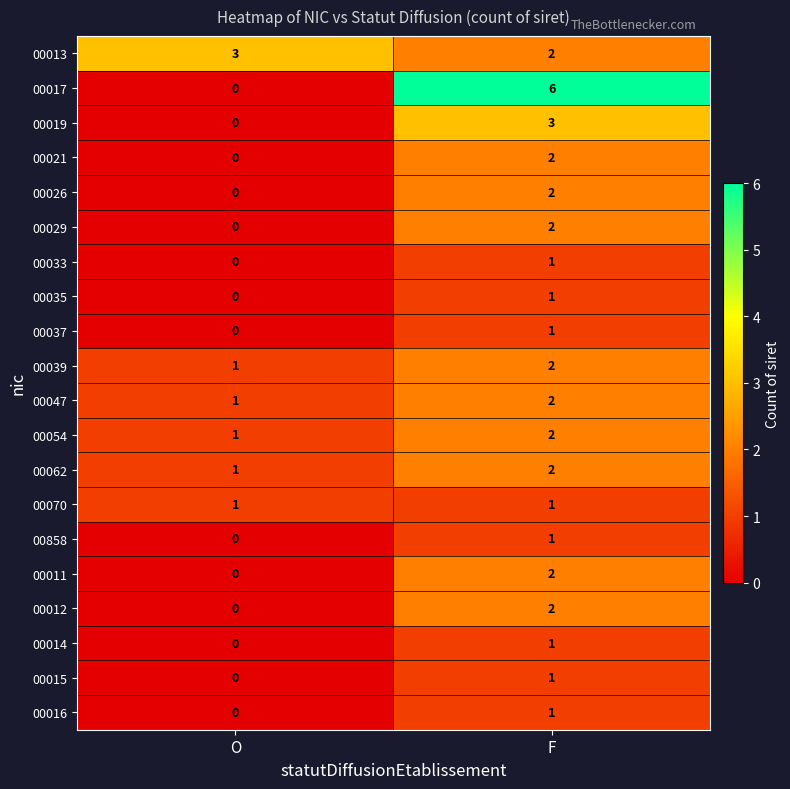

How many positive values does the 00021 series have?

1